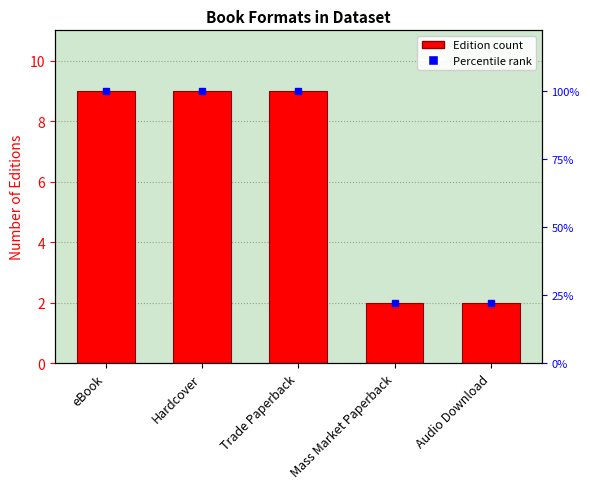

The chart shows a value of 2 at Mass Market Paperback. True or false?

True